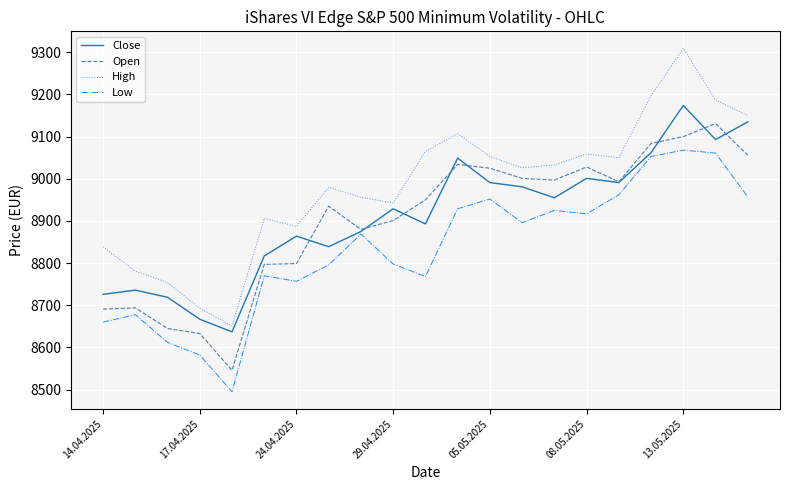

What is the maximum value shown in the chart?

9309